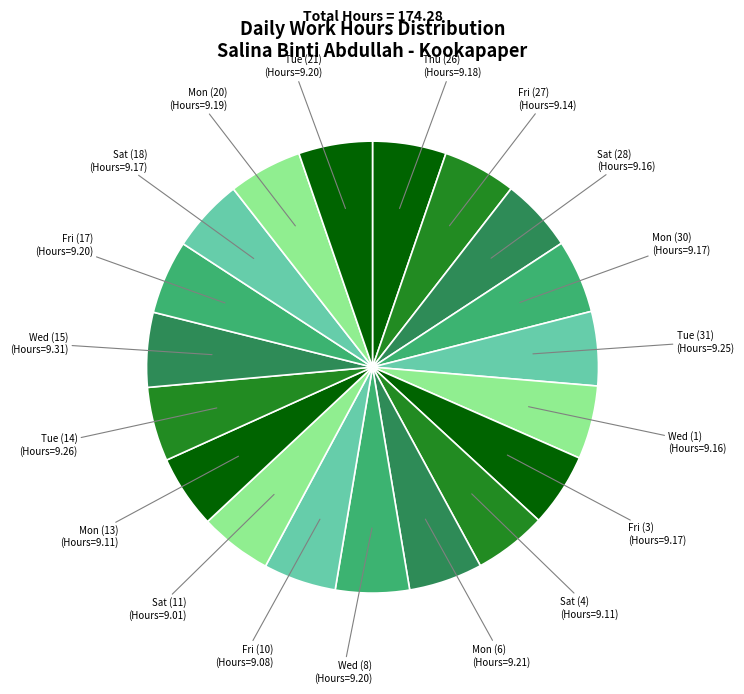

How many slices are in this pie chart?

19